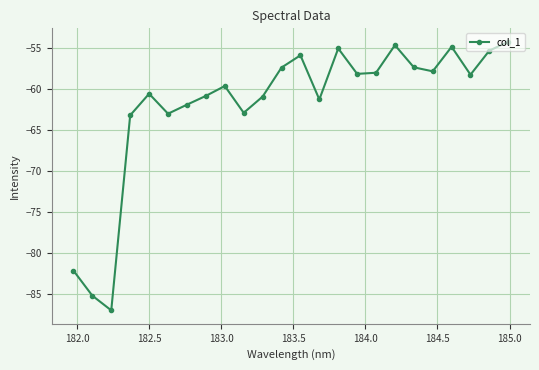

Count the number of data series in this chart.

1